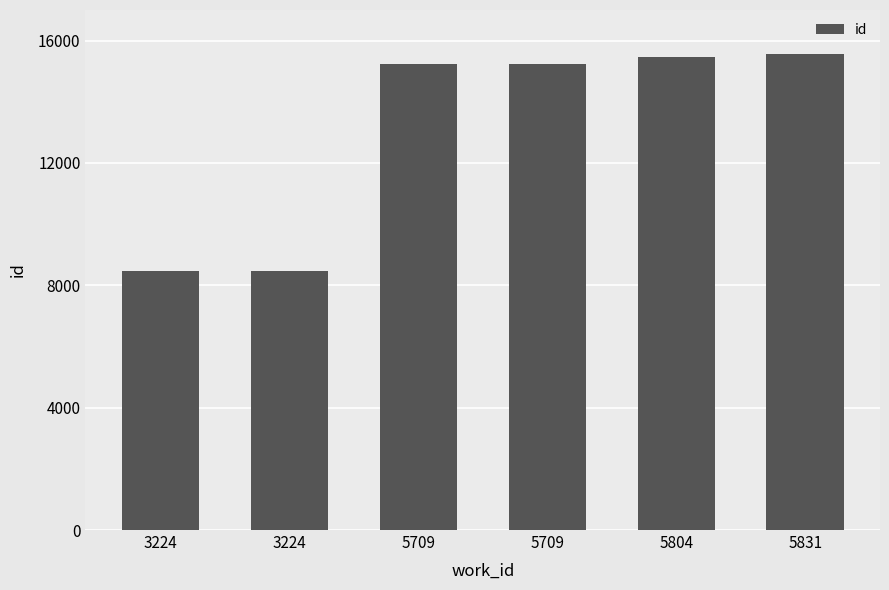

Reading right to left, transcribe all the data shown in this chart.

15552	15472	15235	15233	8468	8466